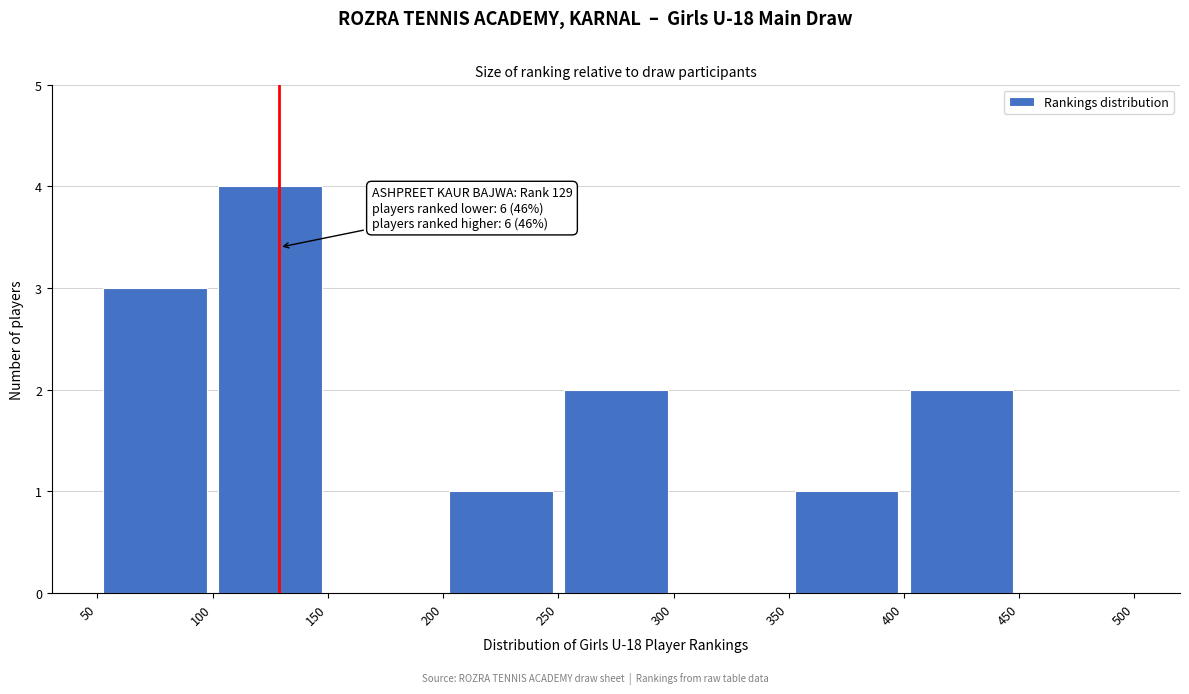

Over which range of the x-axis is the bar tallest?

100 to 150